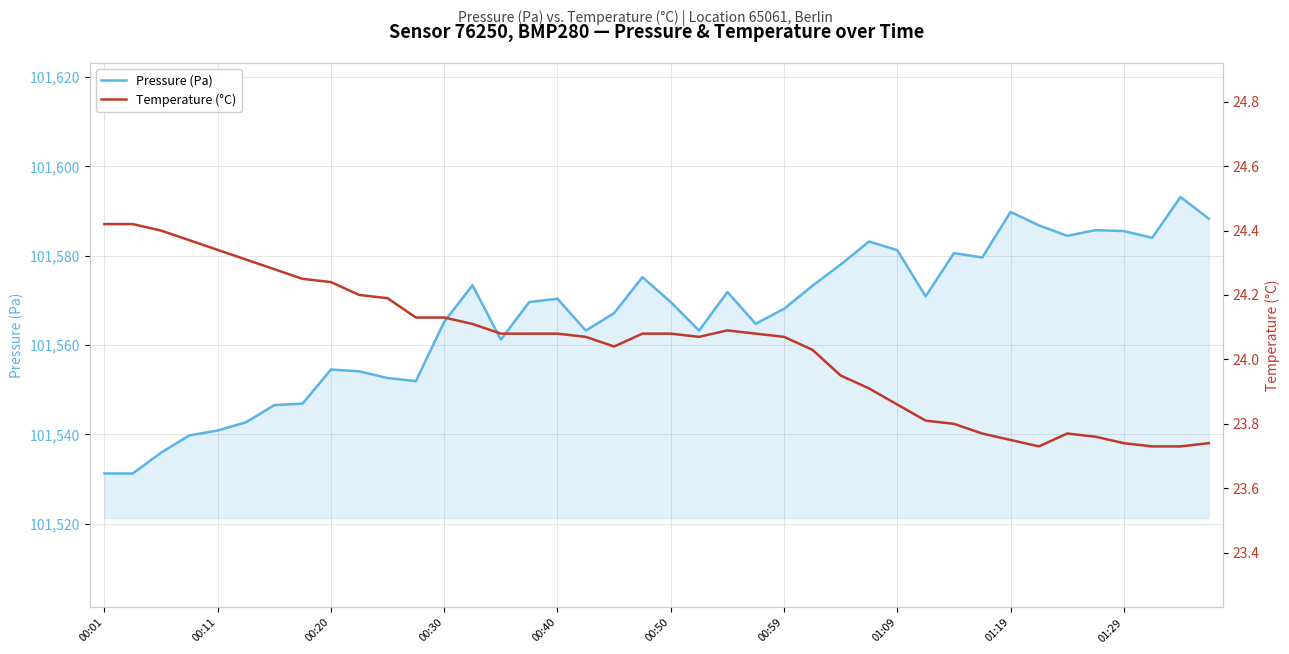

At which label does Pressure (Pa) first exceed 101569?

13